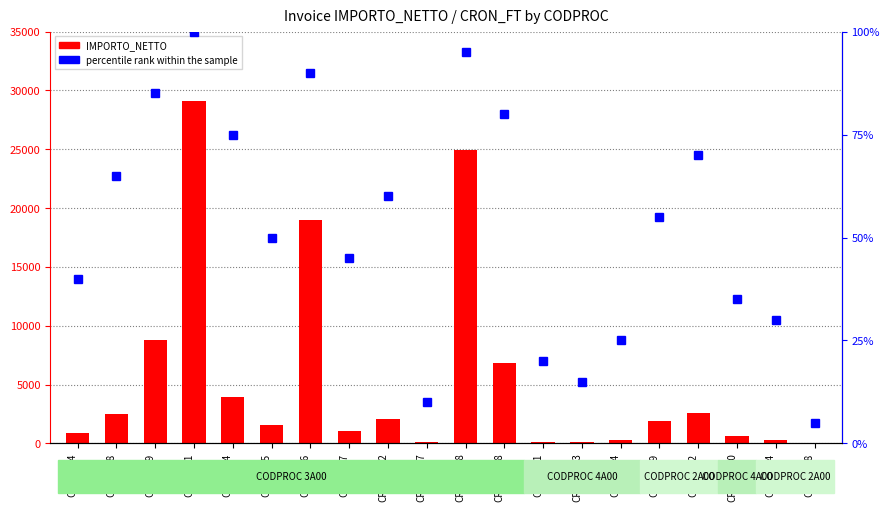

What is the maximum value shown in the chart?

29079.1